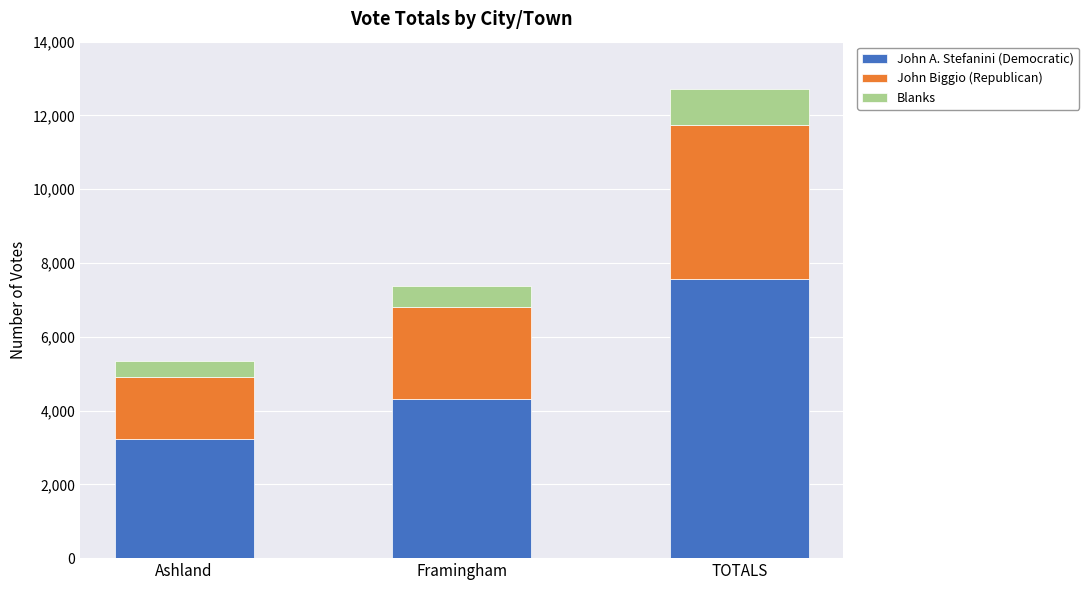

Reading left to right, list the values for the John A. Stefanini (Democratic) series.

Ashland=3233	Framingham=4325	TOTALS=7558